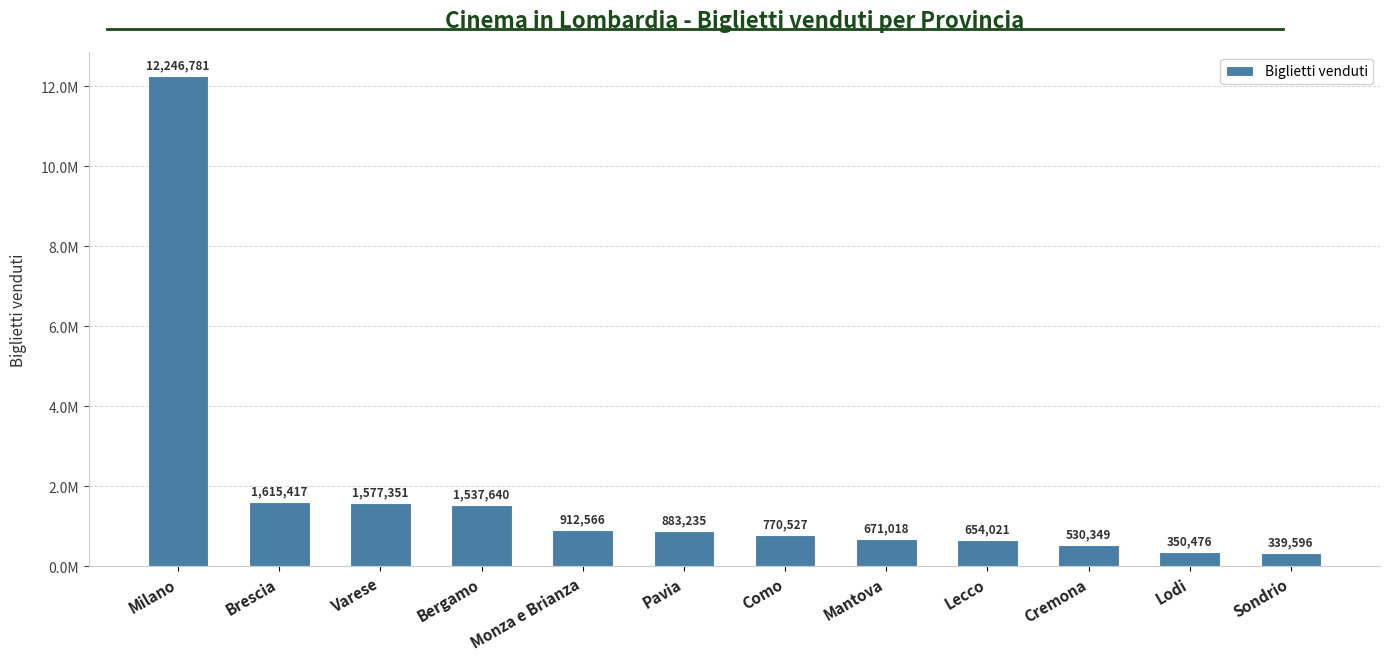

How many bars are there in total?

12